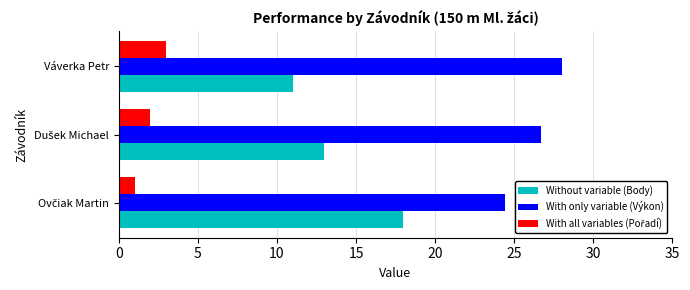

Which series has the largest range (max minus min)?

Without variable (Body)